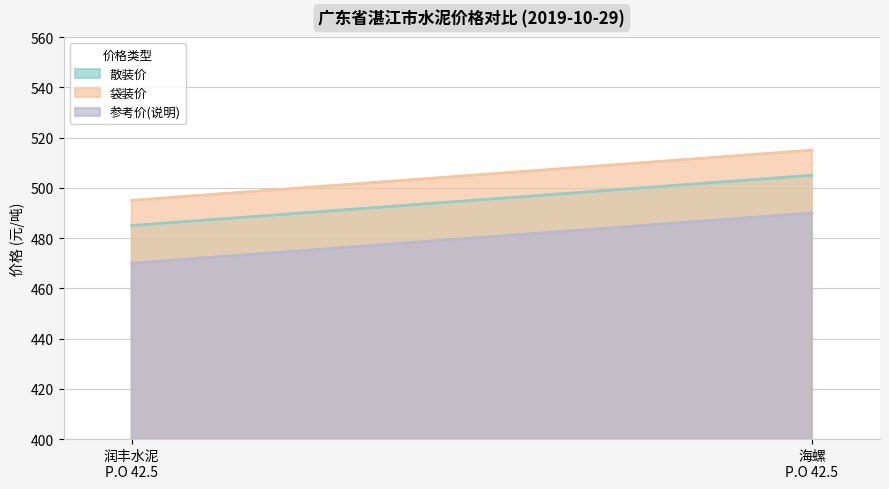

What is the difference between the maximum and minimum values in the 袋装价 series?

20